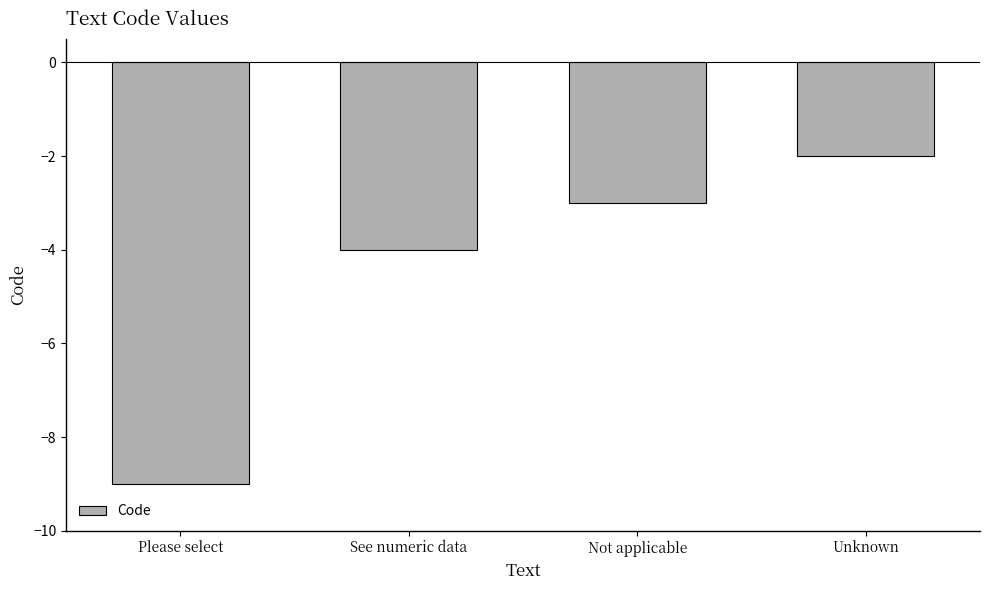

True or false: the data shows -9 at Please select.

True